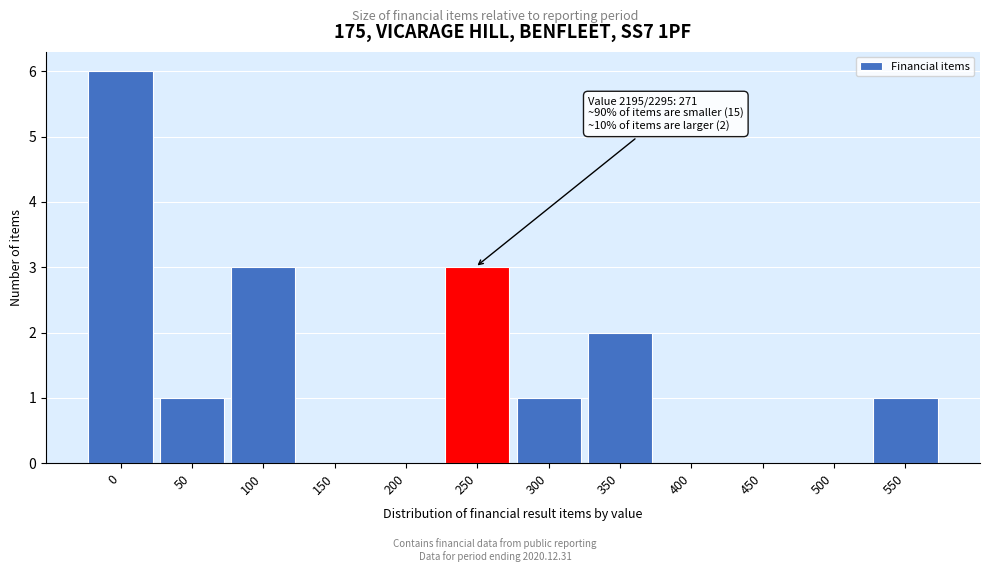

Reading left to right, transcribe all the data shown in this chart.

0=6	50=1	100=3	150=0	200=0	250=3	300=1	350=2	400=0	450=0	500=0	550=1